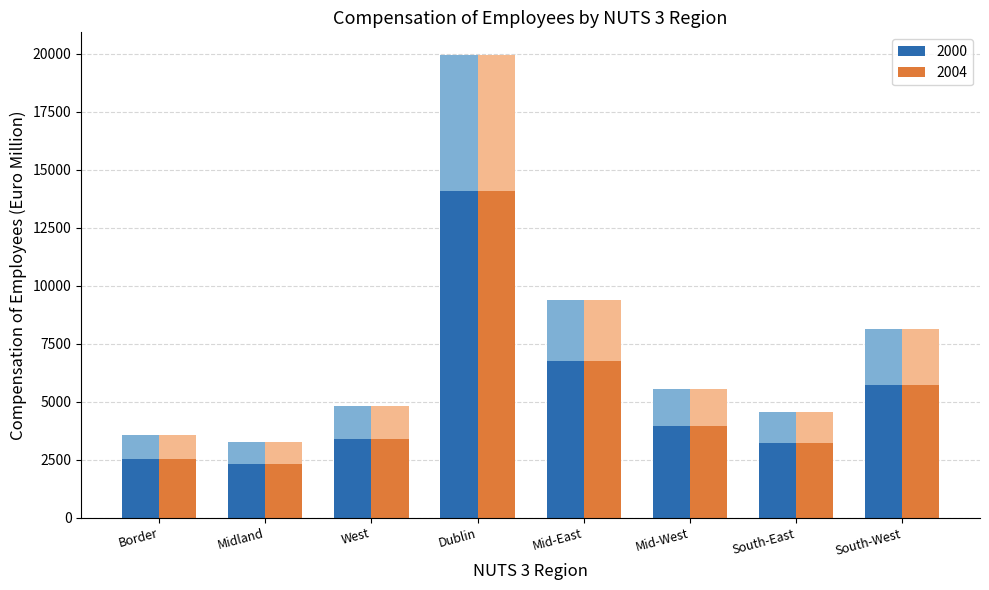

List the series in order of their overall mean, highest first.

2004, 2000